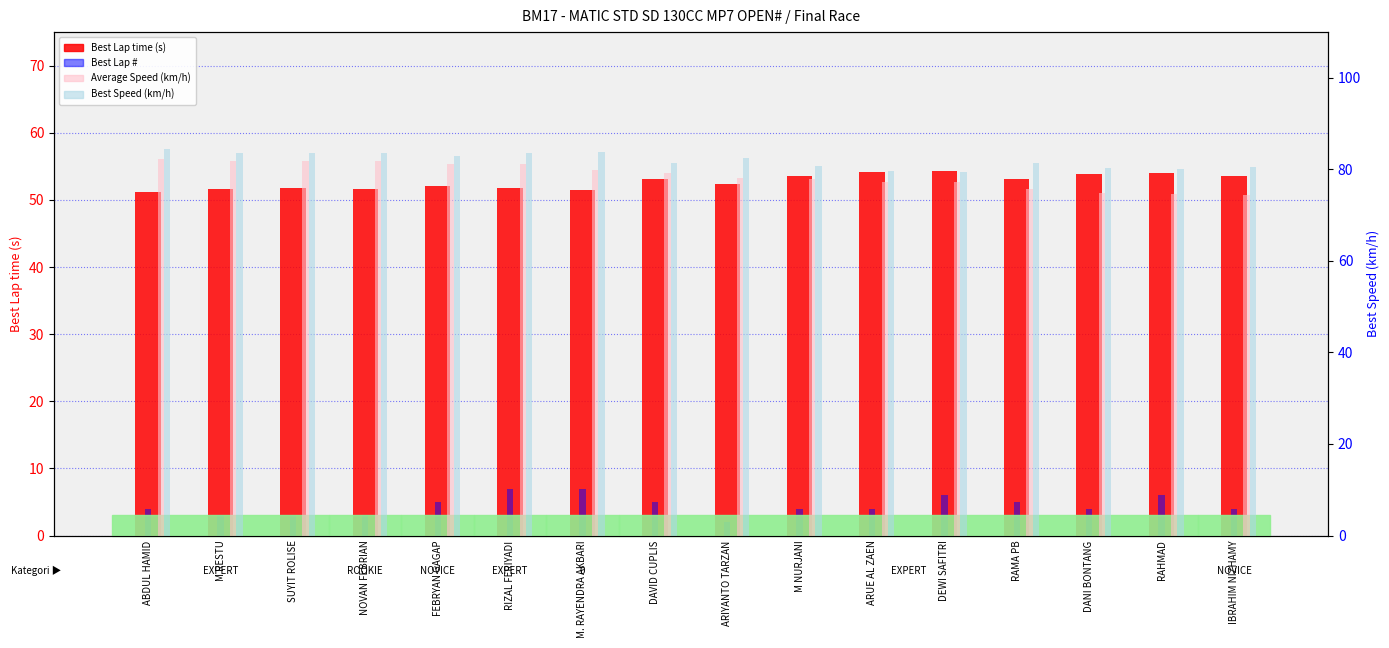

Is the value of Average Speed (km/h) at ARUE AL ZAEN greater than the value of Best Lap time (s) at NOVAN FEBRIAN?

Yes